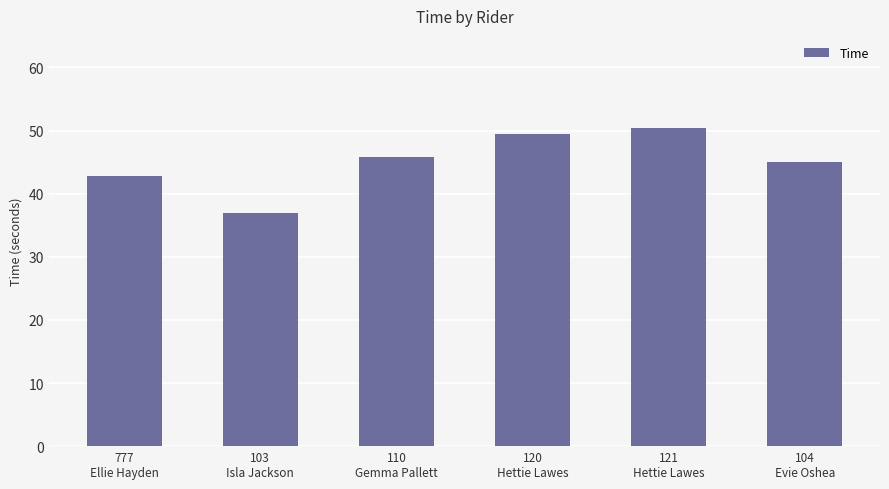

True or false: the data shows 19.2 at 103
Isla Jackson.

False